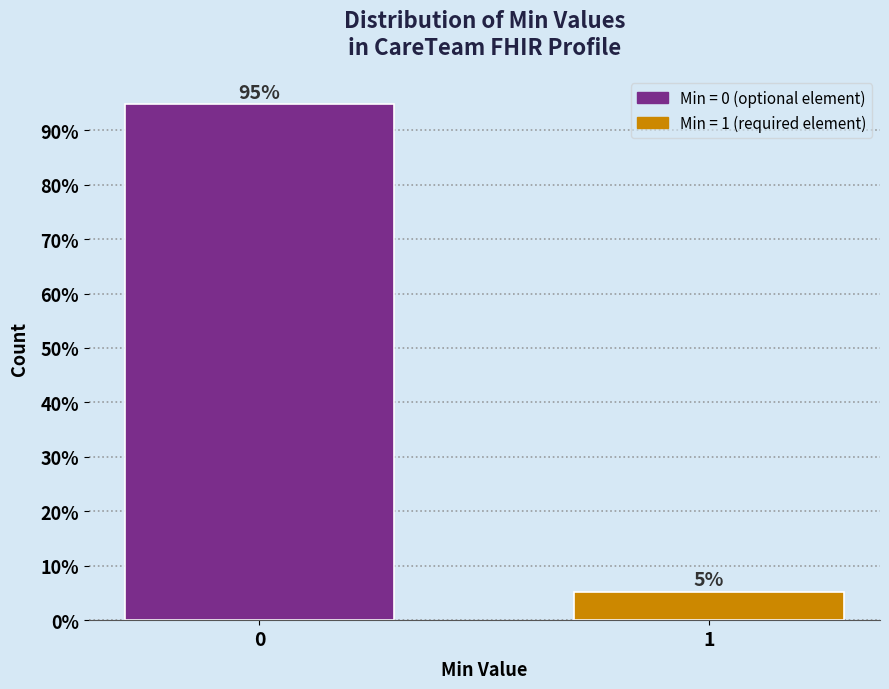

What value does the data have at 0?

94.7